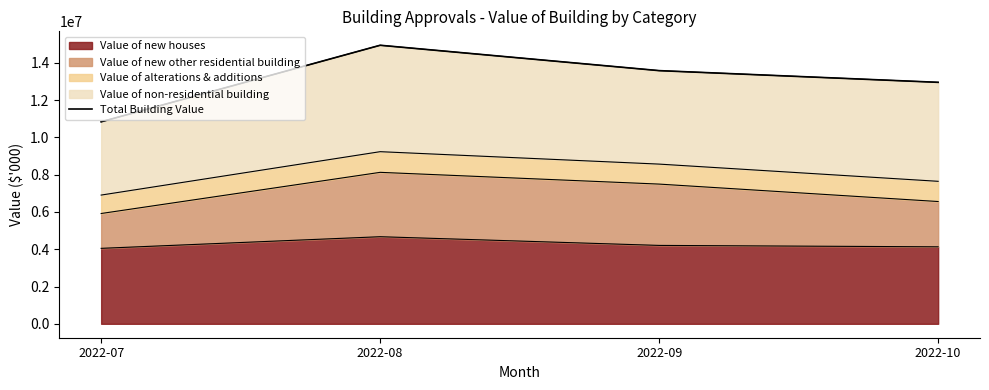

List the labels in order of value, smallest first.

2022-07, 2022-10, 2022-09, 2022-08